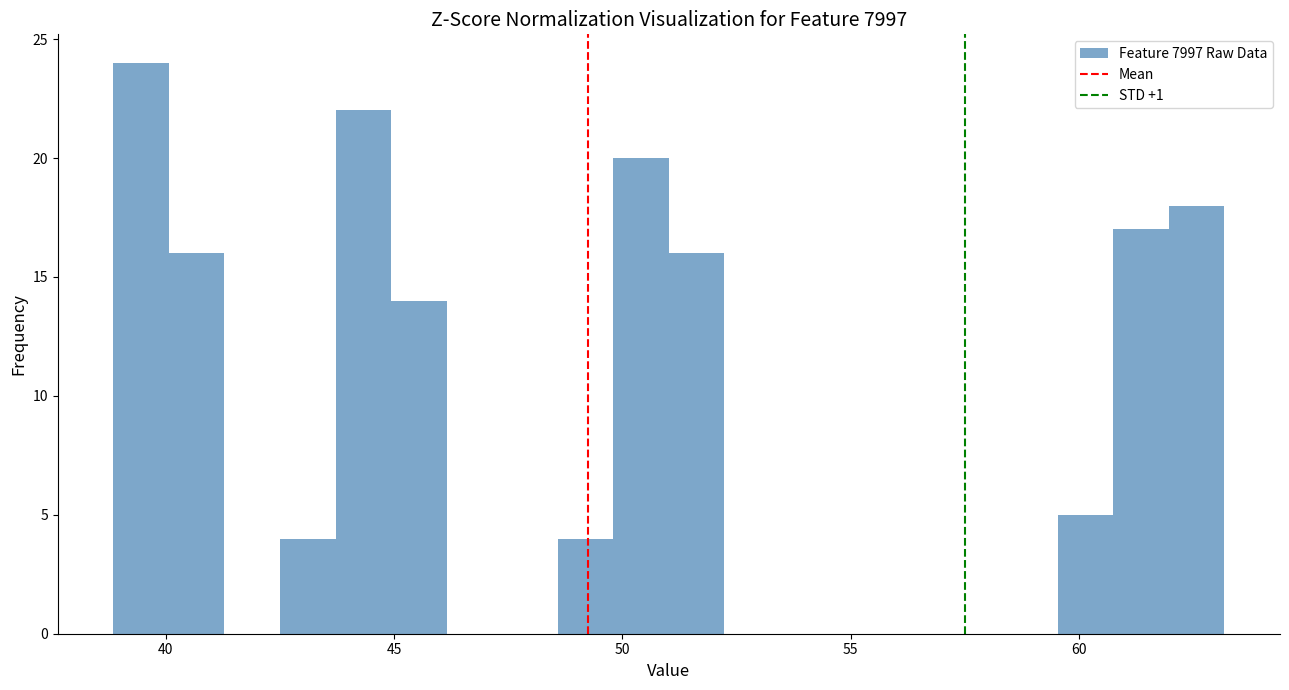

Read against the x-axis, roughly where is the centre of the tallest bar?

39.5